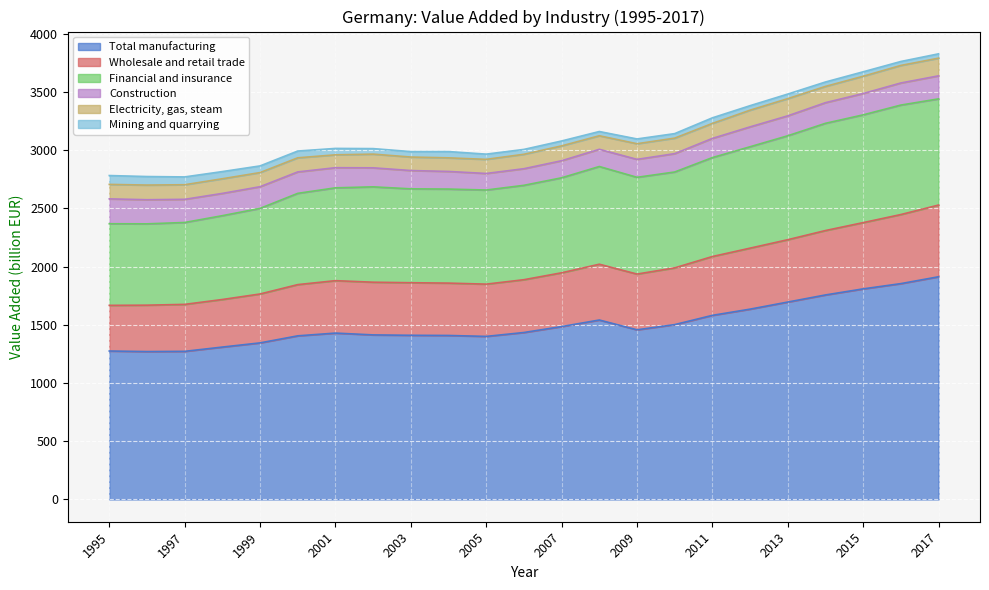

Where is Wholesale and retail trade nearest to the value 503?

2011